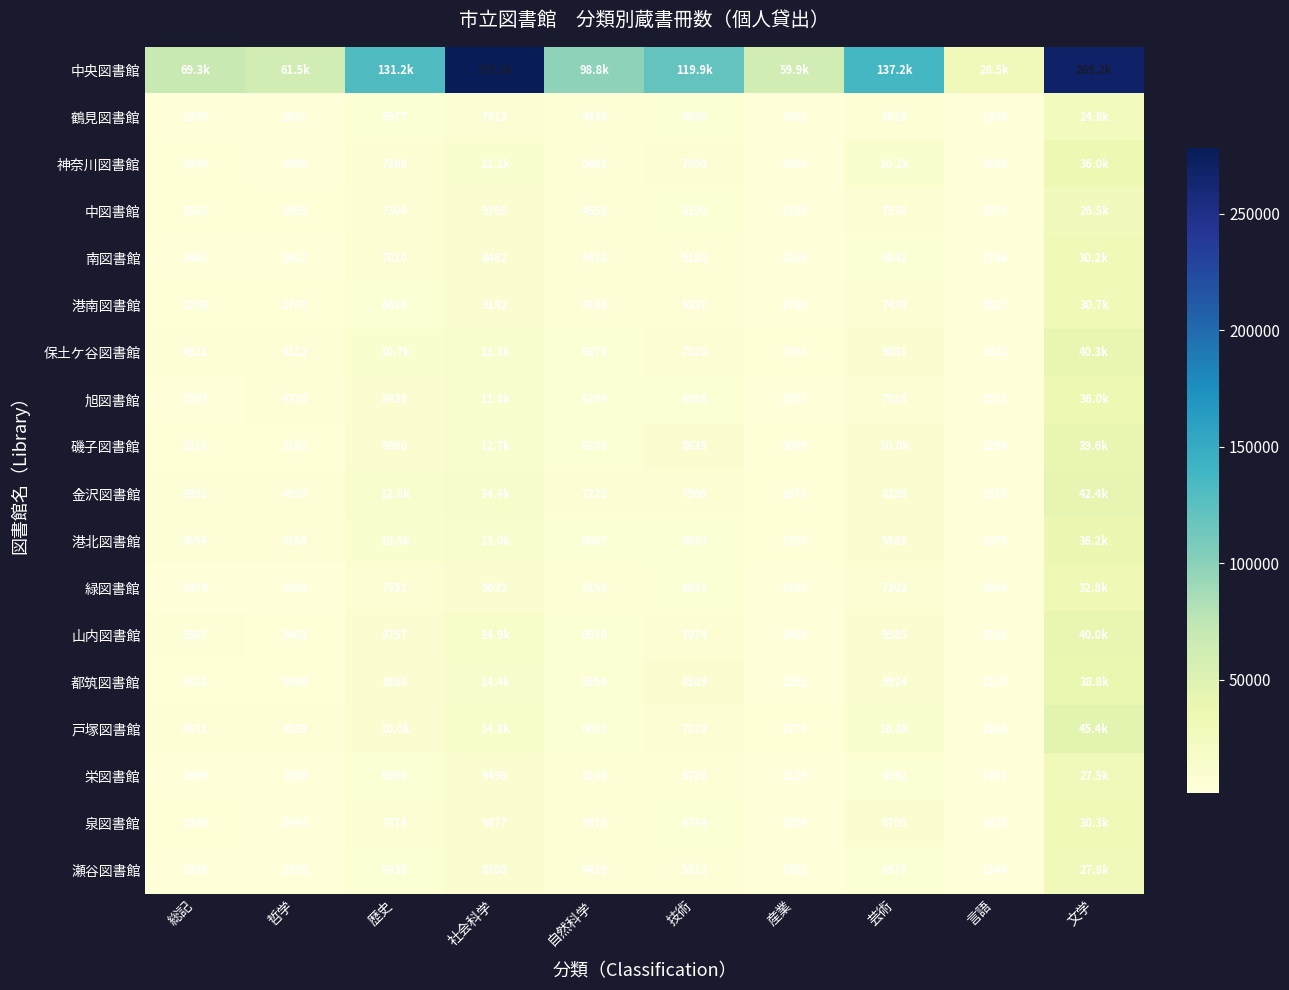

The value of 鶴見図書館 at 社会科学 is 7813. True or false?

True